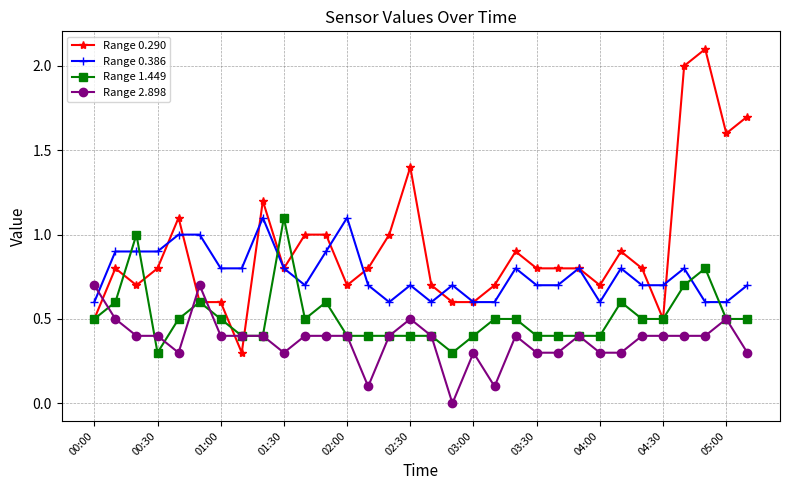

List the series in order of their overall mean, lowest first.

Range 2.898, Range 1.449, Range 0.386, Range 0.290